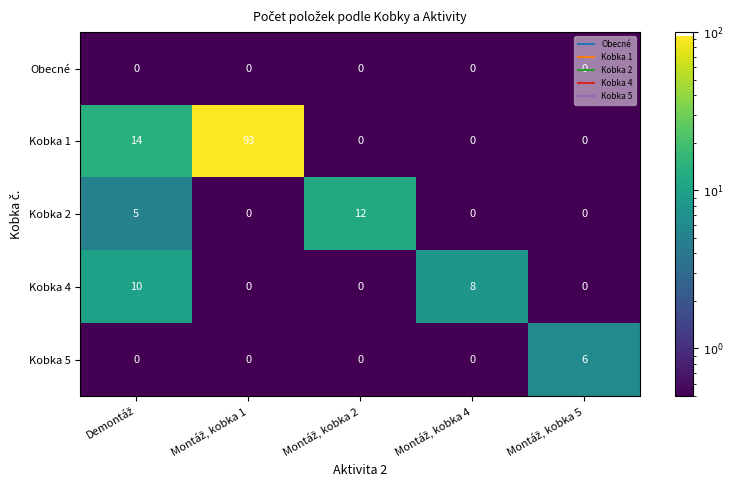

Rank the series by their maximum value, from lowest to highest.

Obecné, Kobka 5, Kobka 4, Kobka 2, Kobka 1